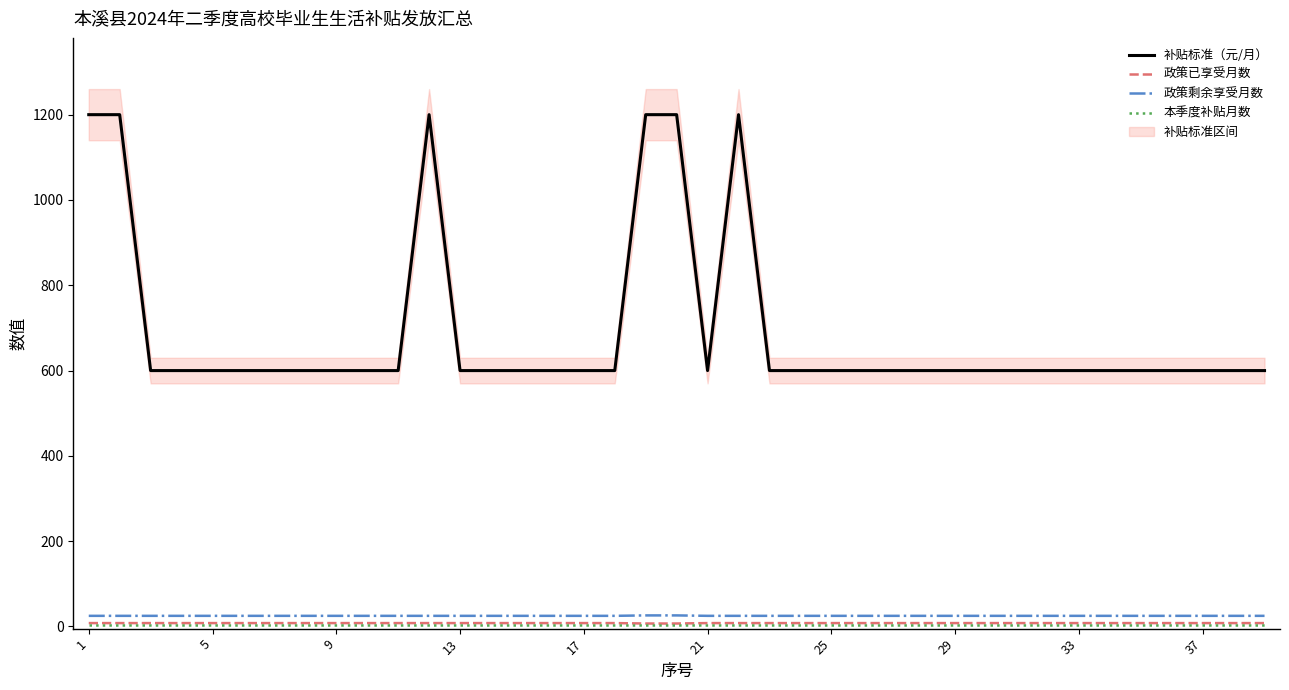

What is the total value across all series at 15?

636